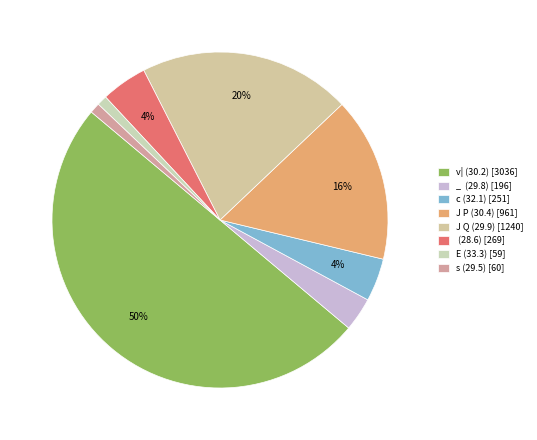

The s (29.5) slice represents 11% of the pie. True or false?

False